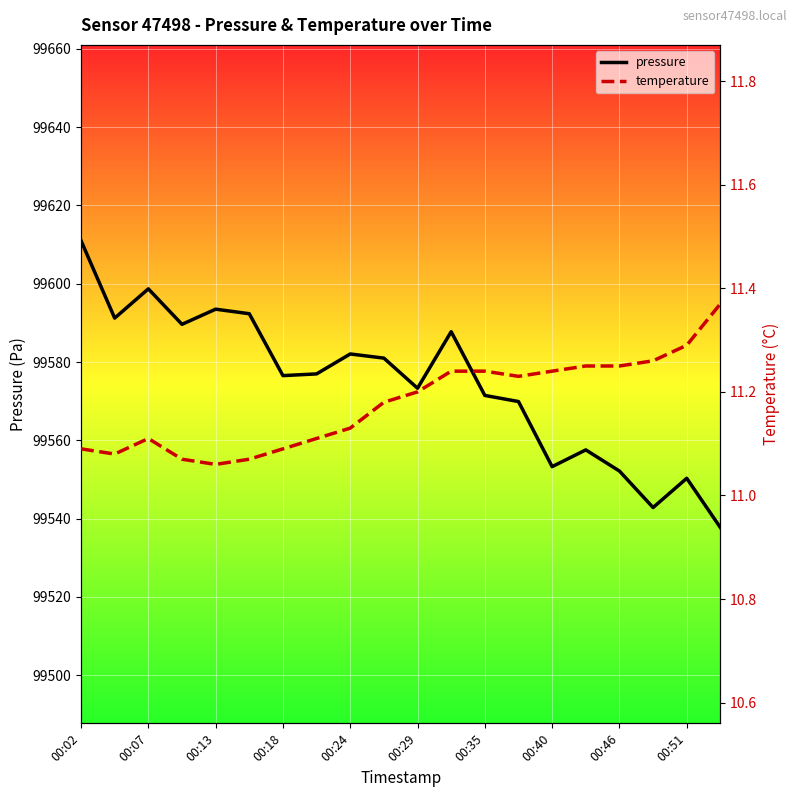

What is the difference between the maximum and minimum values in the pressure series?

73.3